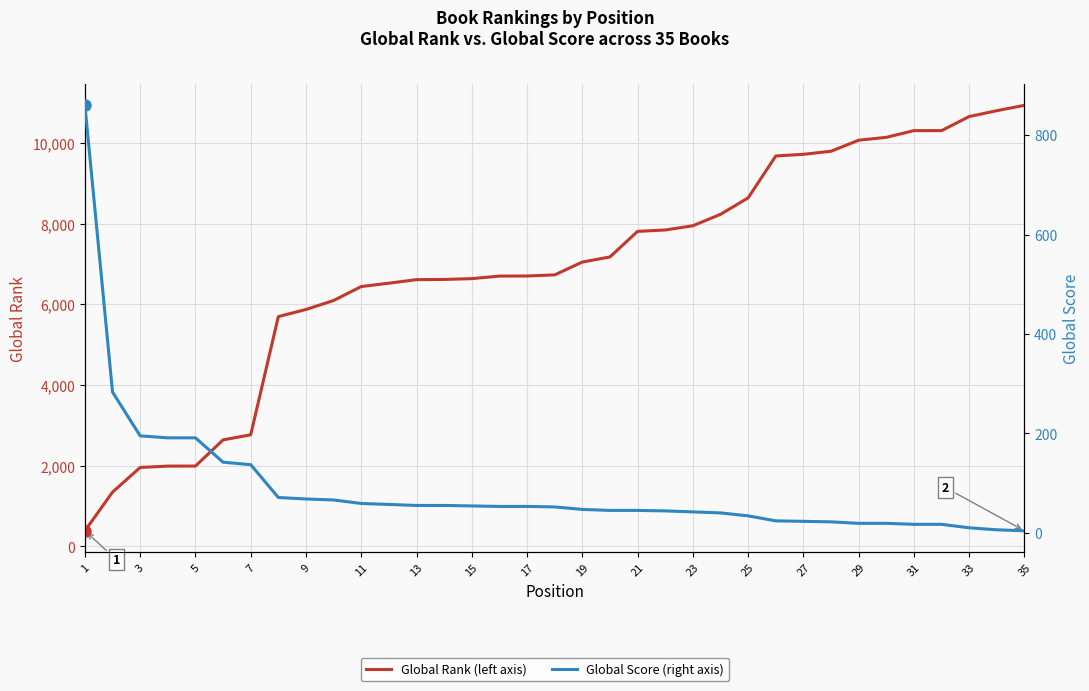

Which category has the highest value in the Global Score series?

1